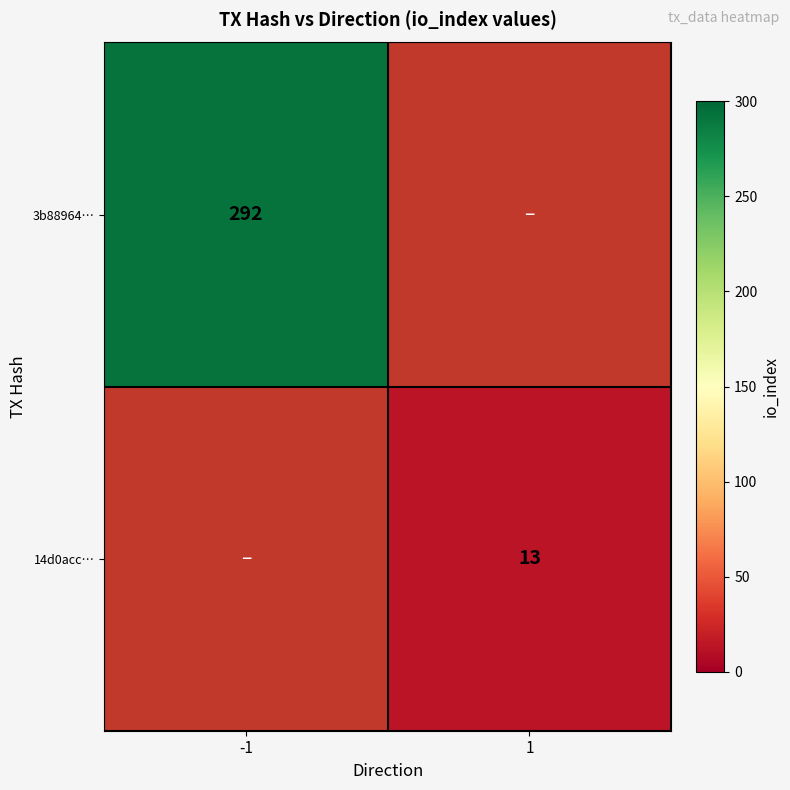

Is it true that 3b88964… equals 292 at -1?

True